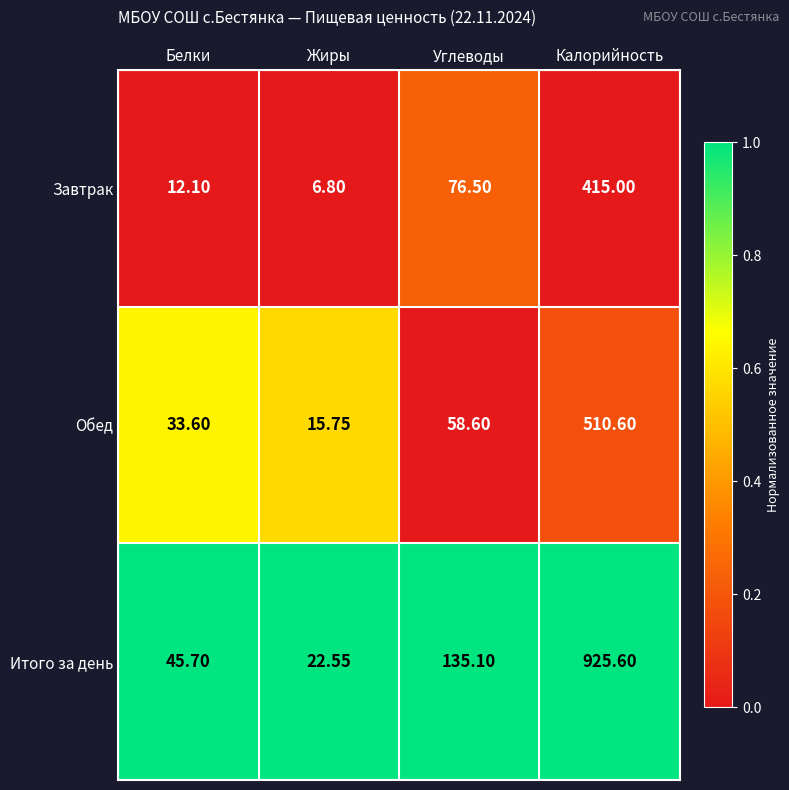

Which series has the largest total across all categories?

Итого за день